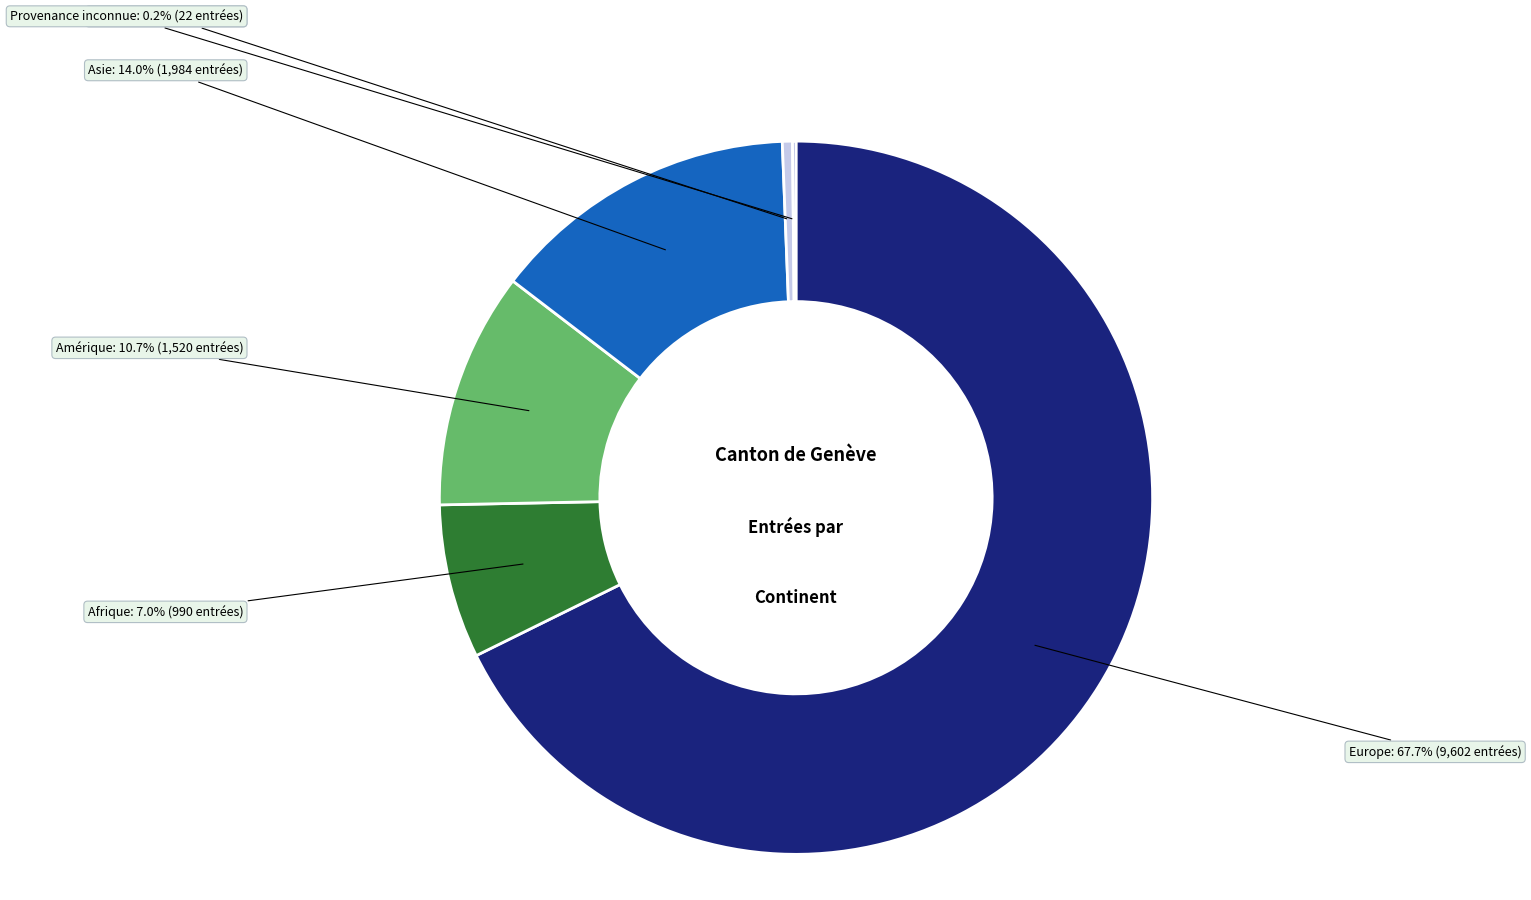

Does Europe account for over 50% of the chart?

Yes